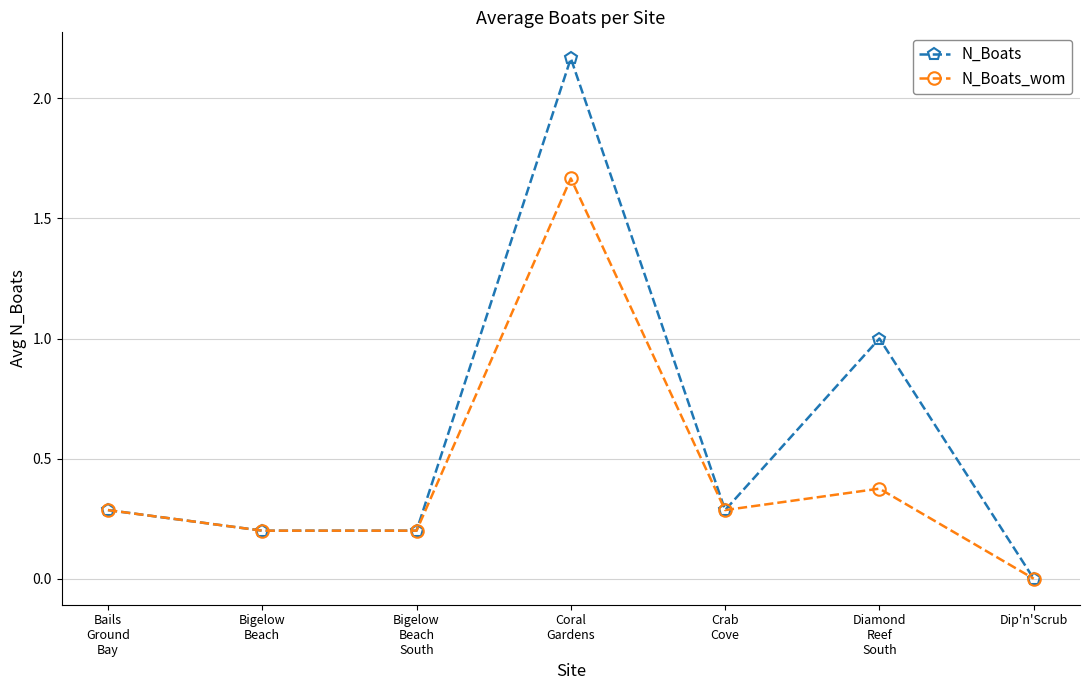

How many series are shown in this chart?

2